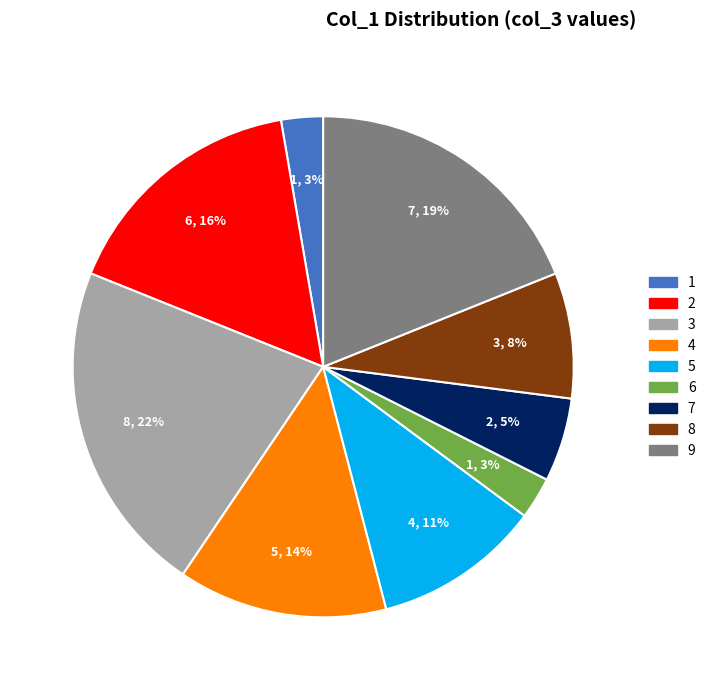

True or false: 8 accounts for 8% of the total.

True